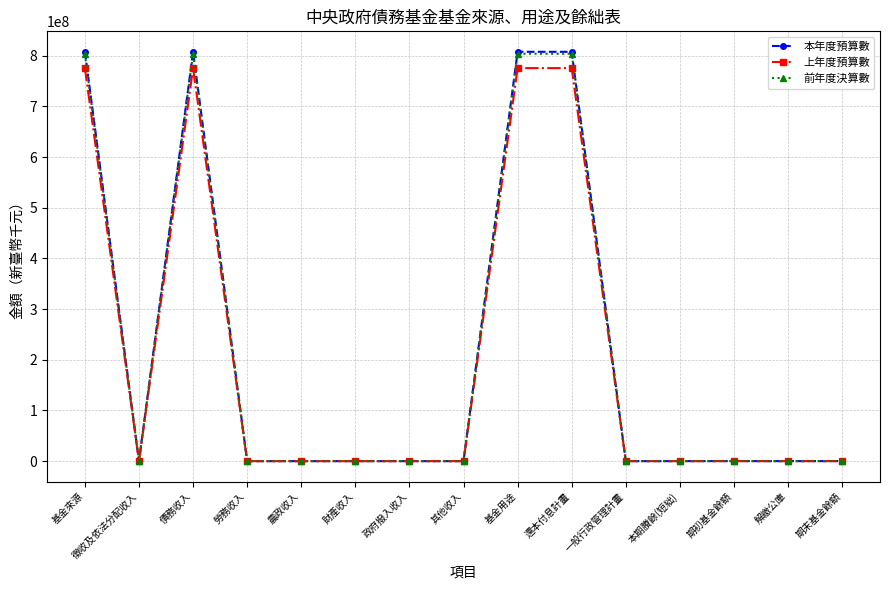

At which category does 本年度預算數 reach its first local valley?

徵收及依法分配收入